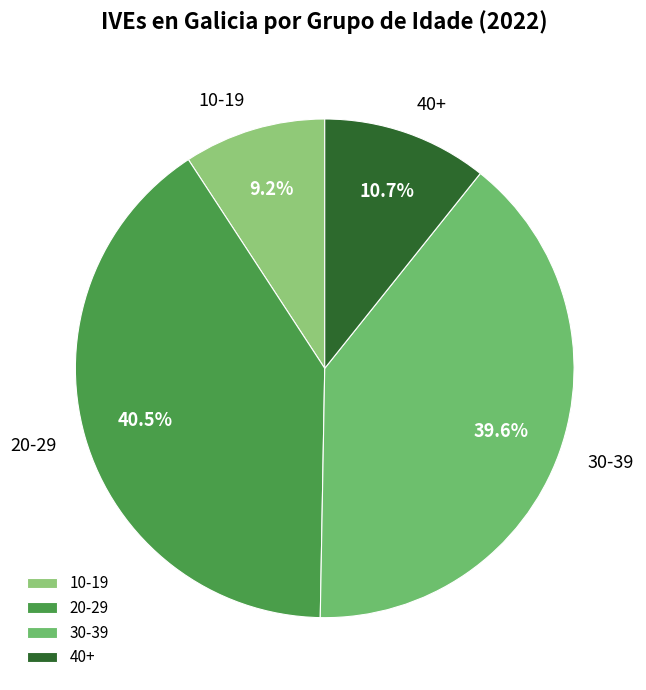

Is there a majority slice in this chart?

No